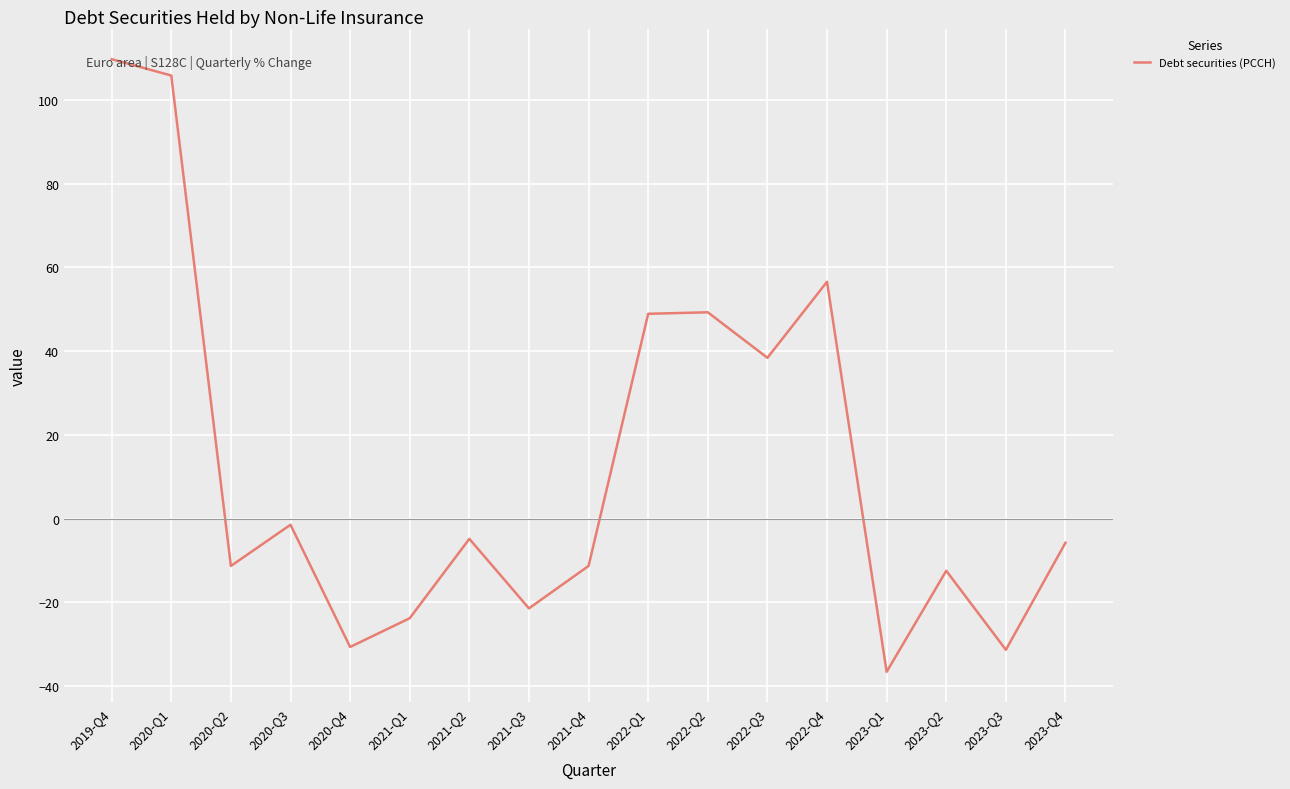

The value at 2020-Q1 is 105.8. True or false?

True